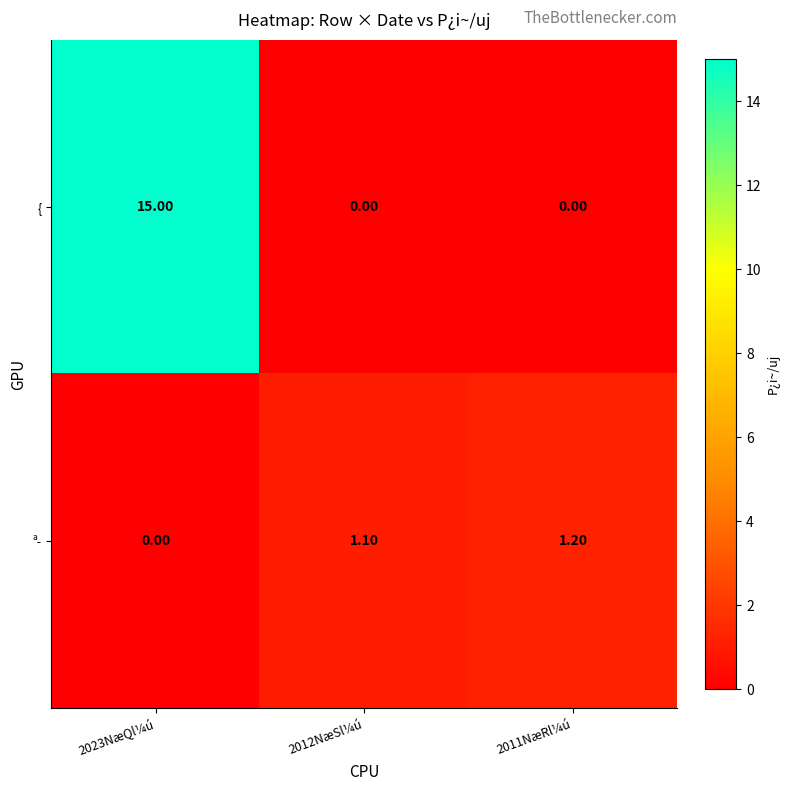

What is the average value of the ª­ series?

0.8